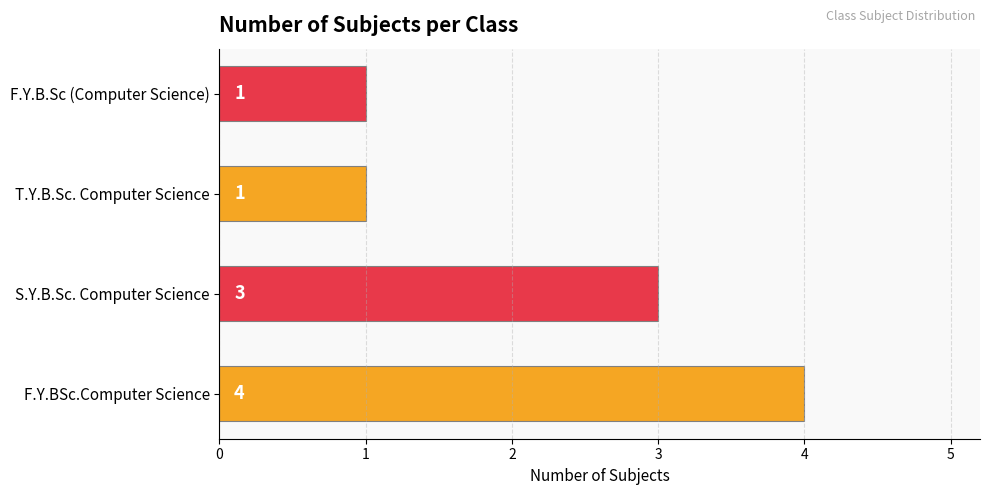

Is it true that the value at F.Y.B.Sc (Computer Science) is 0?

False